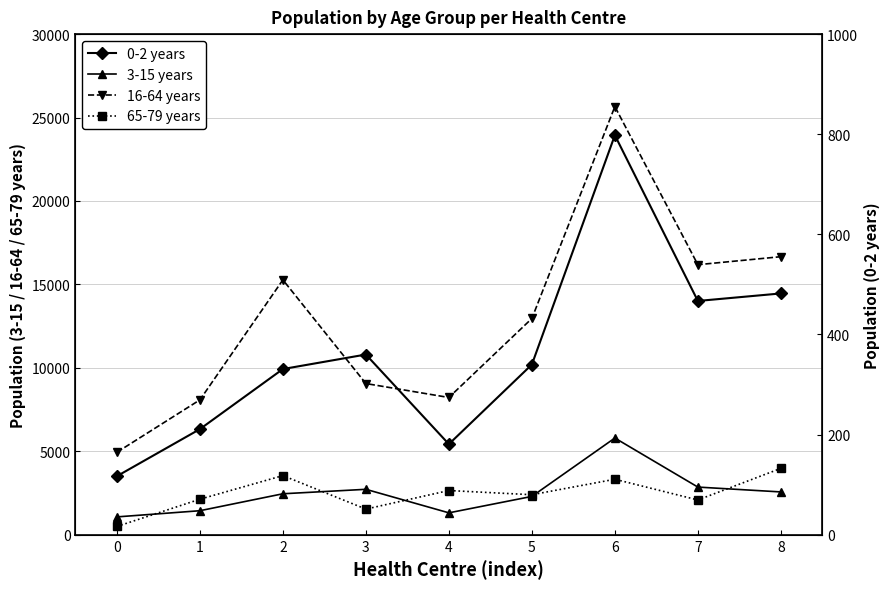

In 65-79 years, how many points are higher than both neighbors (excluding endpoints)?

3